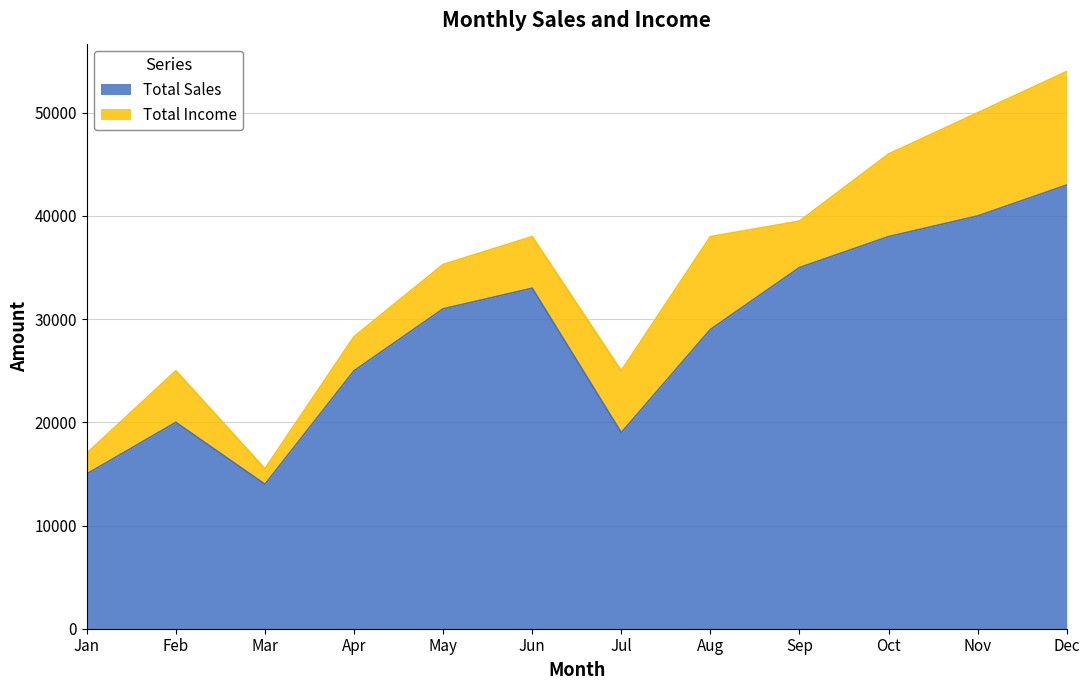

Reading left to right, extract all data points from this chart.

Jan=15000	Feb=20000	Mar=14000	Apr=25000	May=31000	Jun=33000	Jul=19000	Aug=29000	Sep=35000	Oct=38000	Nov=40000	Dec=43000